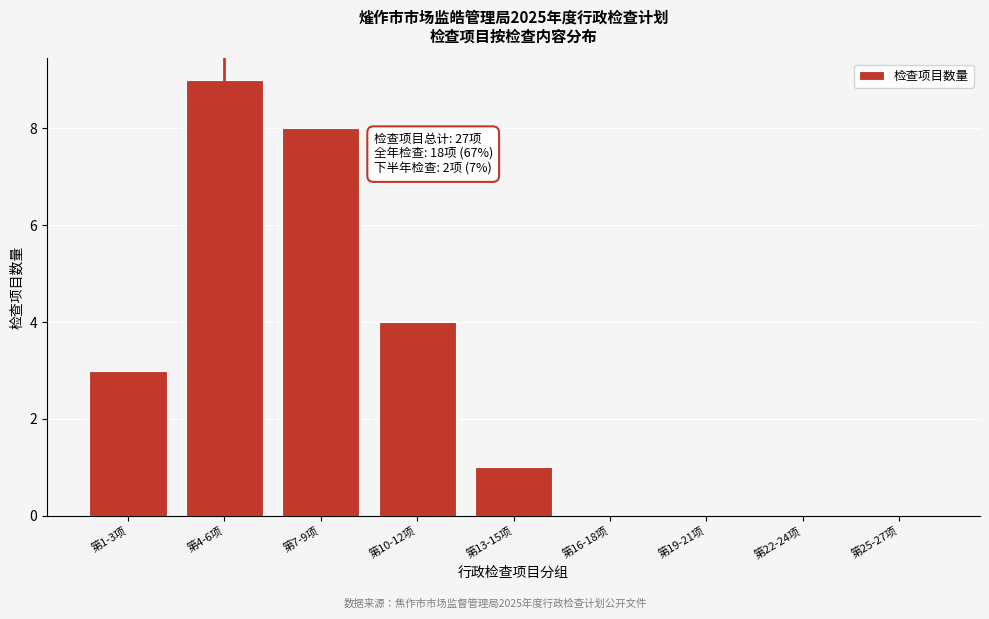

Reading left to right, transcribe all the data shown in this chart.

第1-3项=3	第4-6项=9	第7-9项=8	第10-12项=4	第13-15项=1	第16-18项=0	第19-21项=0	第22-24项=0	第25-27项=0